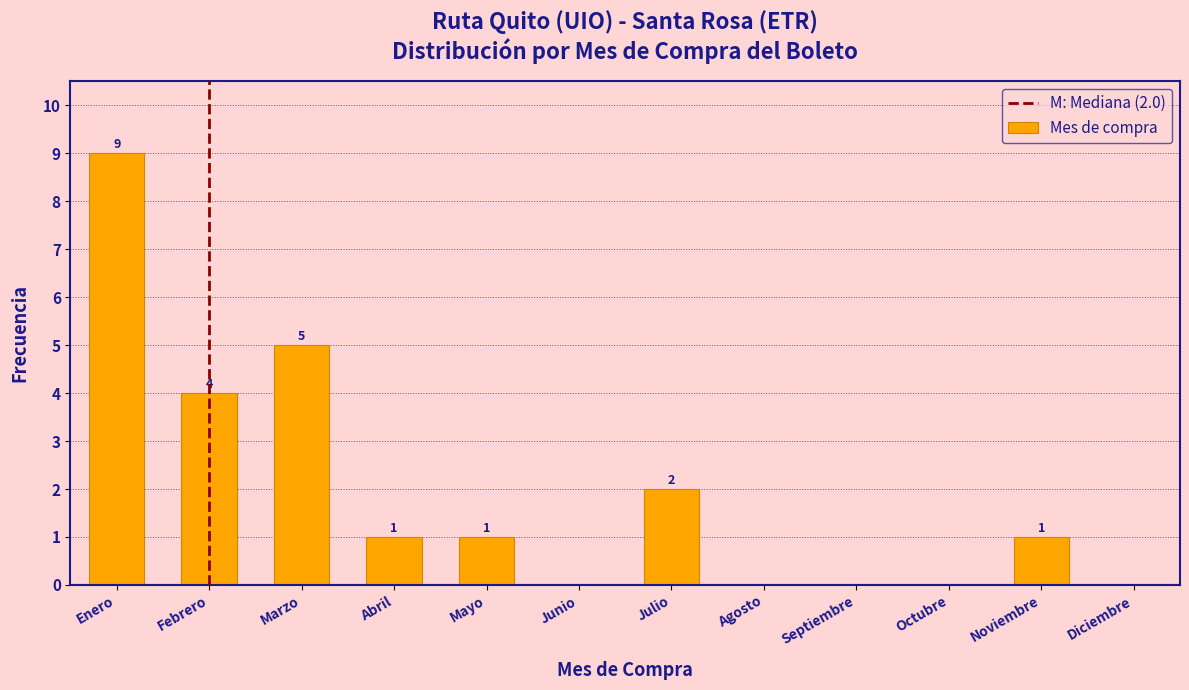

Reading left to right, extract all data points from this chart.

Enero=9	Febrero=4	Marzo=5	Abril=1	Mayo=1	Junio=0	Julio=2	Agosto=0	Septiembre=0	Octubre=0	Noviembre=1	Diciembre=0